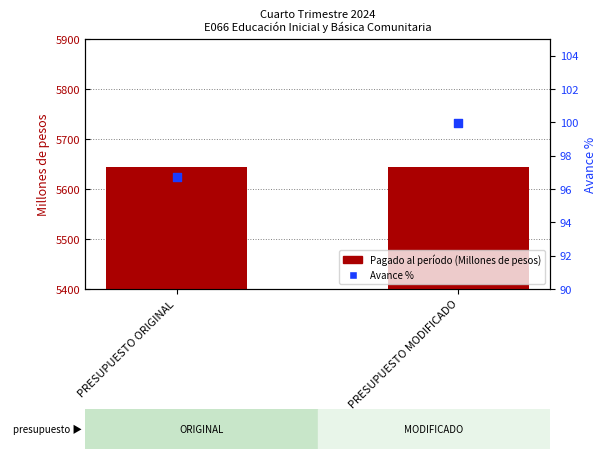

Which series contains the highest Y value?

Pagado al período (Millones de pesos)